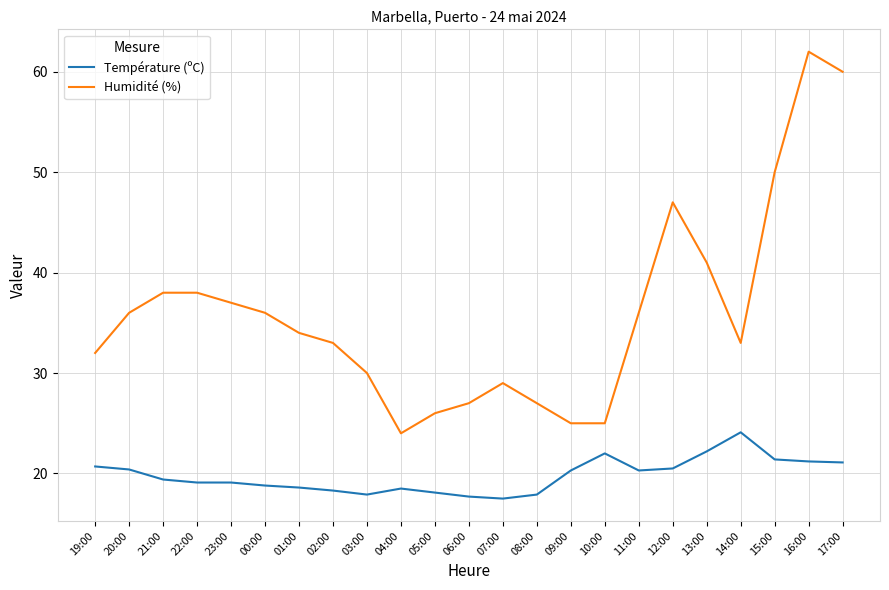

Which series has the largest total across all categories?

Humidité (%)